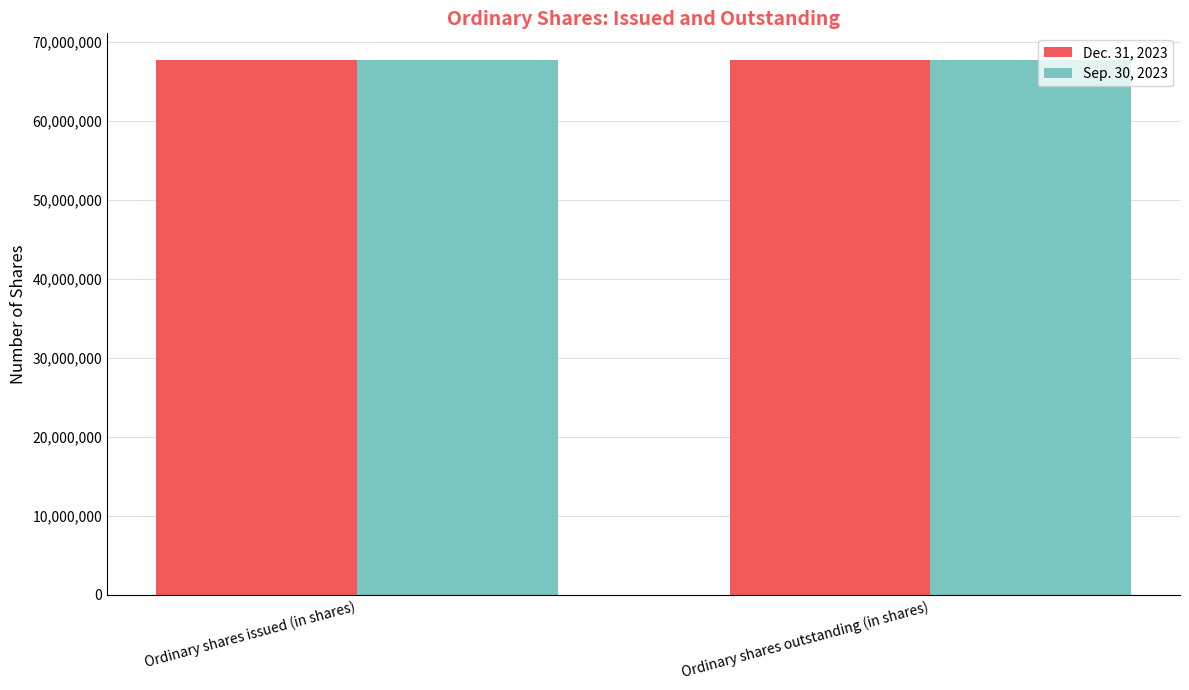

How many bars are there in total?

4